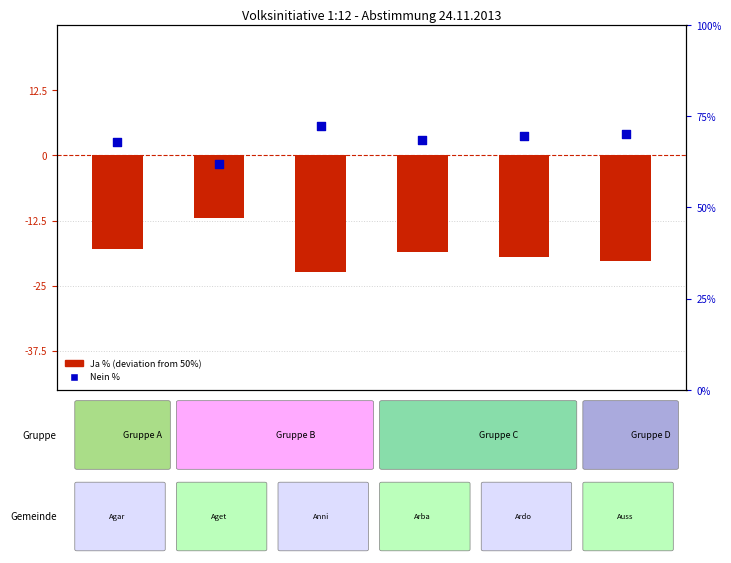

What are all the series names shown in the legend?

Ja % deviation from 50%, Nein %